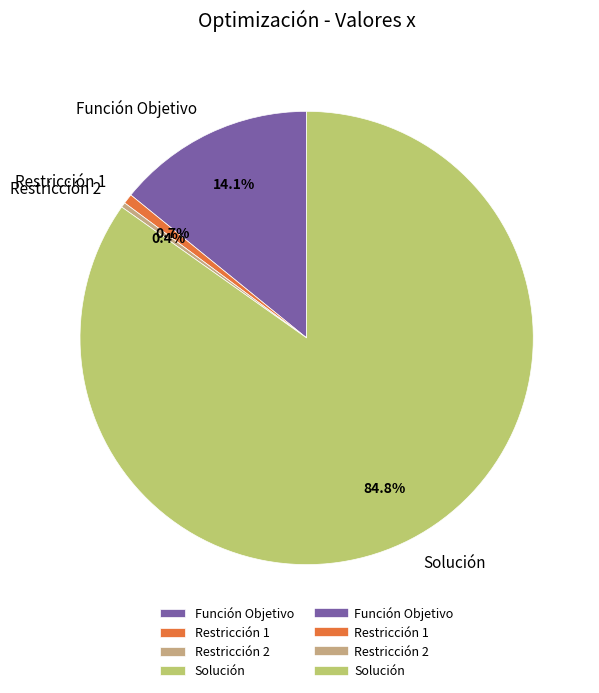

To the nearest percent, what is the combined percentage of Restricción 2 and Solución?

85%